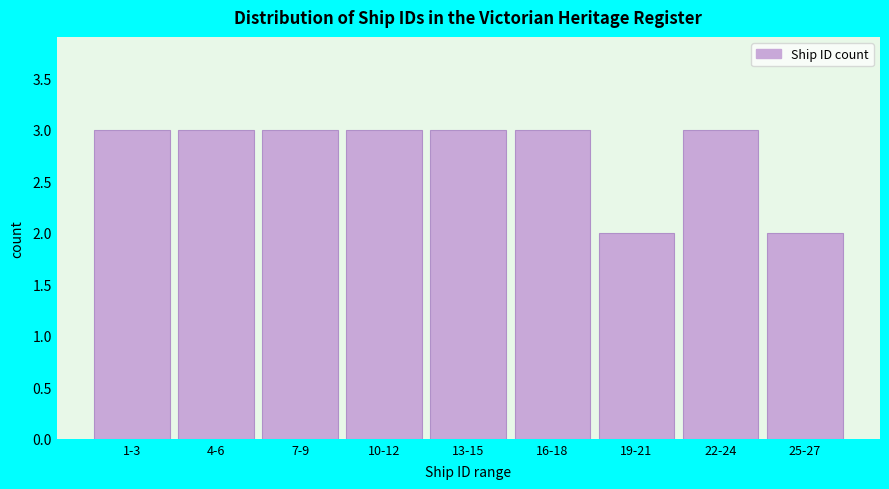

Reading right to left, extract all data points from this chart.

25-27=2	22-24=3	19-21=2	16-18=3	13-15=3	10-12=3	7-9=3	4-6=3	1-3=3